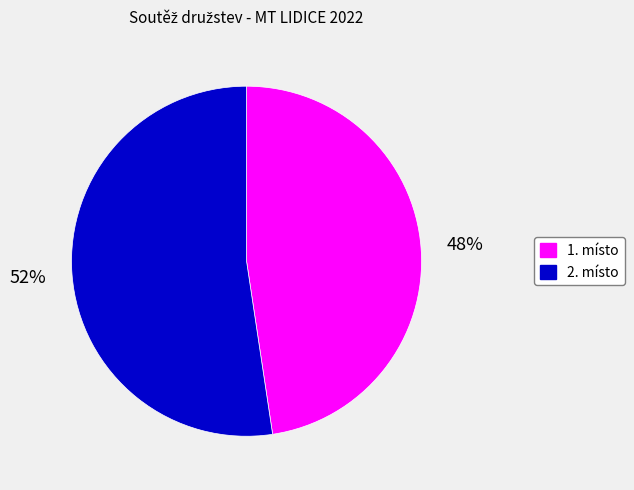

To the nearest percent, what is the average slice percentage?

50%